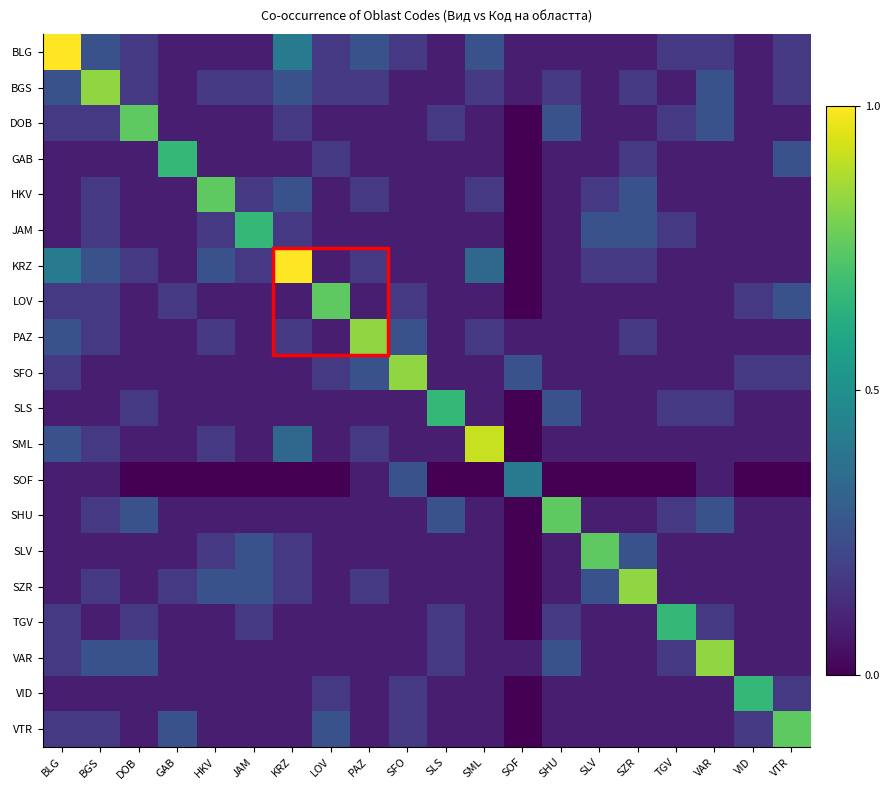

Reading left to right, extract all data points from this chart.

BLG: BLG=1.0	BGS=0.2	DOB=0.2	GAB=0.1	HKV=0.1	JAM=0.1	KRZ=0.4	LOV=0.2	PAZ=0.2	SFO=0.2	SLS=0.1	SML=0.2	SOF=0.1	SHU=0.1	SLV=0.1	SZR=0.1	TGV=0.2	VAR=0.2	VID=0.1	VTR=0.2
BGS: BLG=0.2	BGS=0.8	DOB=0.2	GAB=0.1	HKV=0.2	JAM=0.2	KRZ=0.2	LOV=0.2	PAZ=0.2	SFO=0.1	SLS=0.1	SML=0.2	SOF=0.1	SHU=0.2	SLV=0.1	SZR=0.2	TGV=0.1	VAR=0.2	VID=0.1	VTR=0.2
DOB: BLG=0.2	BGS=0.2	DOB=0.8	GAB=0.1	HKV=0.1	JAM=0.1	KRZ=0.2	LOV=0.1	PAZ=0.1	SFO=0.1	SLS=0.2	SML=0.1	SOF=0.0	SHU=0.2	SLV=0.1	SZR=0.1	TGV=0.2	VAR=0.2	VID=0.1	VTR=0.1
GAB: BLG=0.1	BGS=0.1	DOB=0.1	GAB=0.7	HKV=0.1	JAM=0.1	KRZ=0.1	LOV=0.2	PAZ=0.1	SFO=0.1	SLS=0.1	SML=0.1	SOF=0.0	SHU=0.1	SLV=0.1	SZR=0.2	TGV=0.1	VAR=0.1	VID=0.1	VTR=0.2
HKV: BLG=0.1	BGS=0.2	DOB=0.1	GAB=0.1	HKV=0.8	JAM=0.2	KRZ=0.2	LOV=0.1	PAZ=0.2	SFO=0.1	SLS=0.1	SML=0.2	SOF=0.0	SHU=0.1	SLV=0.2	SZR=0.2	TGV=0.1	VAR=0.1	VID=0.1	VTR=0.1
JAM: BLG=0.1	BGS=0.2	DOB=0.1	GAB=0.1	HKV=0.2	JAM=0.7	KRZ=0.2	LOV=0.1	PAZ=0.1	SFO=0.1	SLS=0.1	SML=0.1	SOF=0.0	SHU=0.1	SLV=0.2	SZR=0.2	TGV=0.2	VAR=0.1	VID=0.1	VTR=0.1
KRZ: BLG=0.4	BGS=0.2	DOB=0.2	GAB=0.1	HKV=0.2	JAM=0.2	KRZ=1.0	LOV=0.1	PAZ=0.2	SFO=0.1	SLS=0.1	SML=0.3	SOF=0.0	SHU=0.1	SLV=0.2	SZR=0.2	TGV=0.1	VAR=0.1	VID=0.1	VTR=0.1
LOV: BLG=0.2	BGS=0.2	DOB=0.1	GAB=0.2	HKV=0.1	JAM=0.1	KRZ=0.1	LOV=0.8	PAZ=0.1	SFO=0.2	SLS=0.1	SML=0.1	SOF=0.0	SHU=0.1	SLV=0.1	SZR=0.1	TGV=0.1	VAR=0.1	VID=0.2	VTR=0.2
PAZ: BLG=0.2	BGS=0.2	DOB=0.1	GAB=0.1	HKV=0.2	JAM=0.1	KRZ=0.2	LOV=0.1	PAZ=0.8	SFO=0.2	SLS=0.1	SML=0.2	SOF=0.1	SHU=0.1	SLV=0.1	SZR=0.2	TGV=0.1	VAR=0.1	VID=0.1	VTR=0.1
SFO: BLG=0.2	BGS=0.1	DOB=0.1	GAB=0.1	HKV=0.1	JAM=0.1	KRZ=0.1	LOV=0.2	PAZ=0.2	SFO=0.8	SLS=0.1	SML=0.1	SOF=0.2	SHU=0.1	SLV=0.1	SZR=0.1	TGV=0.1	VAR=0.1	VID=0.2	VTR=0.2
SLS: BLG=0.1	BGS=0.1	DOB=0.2	GAB=0.1	HKV=0.1	JAM=0.1	KRZ=0.1	LOV=0.1	PAZ=0.1	SFO=0.1	SLS=0.7	SML=0.1	SOF=0.0	SHU=0.2	SLV=0.1	SZR=0.1	TGV=0.2	VAR=0.2	VID=0.1	VTR=0.1
SML: BLG=0.2	BGS=0.2	DOB=0.1	GAB=0.1	HKV=0.2	JAM=0.1	KRZ=0.3	LOV=0.1	PAZ=0.2	SFO=0.1	SLS=0.1	SML=0.9	SOF=0.0	SHU=0.1	SLV=0.1	SZR=0.1	TGV=0.1	VAR=0.1	VID=0.1	VTR=0.1
SOF: BLG=0.1	BGS=0.1	DOB=0.0	GAB=0.0	HKV=0.0	JAM=0.0	KRZ=0.0	LOV=0.0	PAZ=0.1	SFO=0.2	SLS=0.0	SML=0.0	SOF=0.4	SHU=0.0	SLV=0.0	SZR=0.0	TGV=0.0	VAR=0.1	VID=0.0	VTR=0.0
SHU: BLG=0.1	BGS=0.2	DOB=0.2	GAB=0.1	HKV=0.1	JAM=0.1	KRZ=0.1	LOV=0.1	PAZ=0.1	SFO=0.1	SLS=0.2	SML=0.1	SOF=0.0	SHU=0.8	SLV=0.1	SZR=0.1	TGV=0.2	VAR=0.2	VID=0.1	VTR=0.1
SLV: BLG=0.1	BGS=0.1	DOB=0.1	GAB=0.1	HKV=0.2	JAM=0.2	KRZ=0.2	LOV=0.1	PAZ=0.1	SFO=0.1	SLS=0.1	SML=0.1	SOF=0.0	SHU=0.1	SLV=0.8	SZR=0.2	TGV=0.1	VAR=0.1	VID=0.1	VTR=0.1
SZR: BLG=0.1	BGS=0.2	DOB=0.1	GAB=0.2	HKV=0.2	JAM=0.2	KRZ=0.2	LOV=0.1	PAZ=0.2	SFO=0.1	SLS=0.1	SML=0.1	SOF=0.0	SHU=0.1	SLV=0.2	SZR=0.8	TGV=0.1	VAR=0.1	VID=0.1	VTR=0.1
TGV: BLG=0.2	BGS=0.1	DOB=0.2	GAB=0.1	HKV=0.1	JAM=0.2	KRZ=0.1	LOV=0.1	PAZ=0.1	SFO=0.1	SLS=0.2	SML=0.1	SOF=0.0	SHU=0.2	SLV=0.1	SZR=0.1	TGV=0.7	VAR=0.2	VID=0.1	VTR=0.1
VAR: BLG=0.2	BGS=0.2	DOB=0.2	GAB=0.1	HKV=0.1	JAM=0.1	KRZ=0.1	LOV=0.1	PAZ=0.1	SFO=0.1	SLS=0.2	SML=0.1	SOF=0.1	SHU=0.2	SLV=0.1	SZR=0.1	TGV=0.2	VAR=0.8	VID=0.1	VTR=0.1
VID: BLG=0.1	BGS=0.1	DOB=0.1	GAB=0.1	HKV=0.1	JAM=0.1	KRZ=0.1	LOV=0.2	PAZ=0.1	SFO=0.2	SLS=0.1	SML=0.1	SOF=0.0	SHU=0.1	SLV=0.1	SZR=0.1	TGV=0.1	VAR=0.1	VID=0.7	VTR=0.2
VTR: BLG=0.2	BGS=0.2	DOB=0.1	GAB=0.2	HKV=0.1	JAM=0.1	KRZ=0.1	LOV=0.2	PAZ=0.1	SFO=0.2	SLS=0.1	SML=0.1	SOF=0.0	SHU=0.1	SLV=0.1	SZR=0.1	TGV=0.1	VAR=0.1	VID=0.2	VTR=0.8